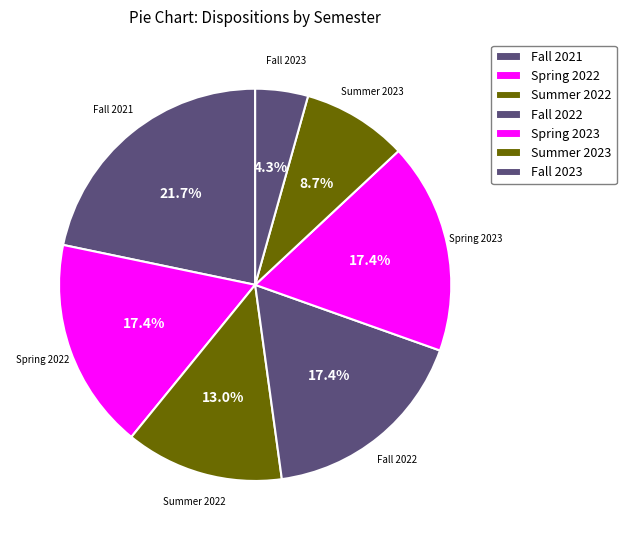

Between Fall 2021 and Summer 2023, which is larger?

Fall 2021